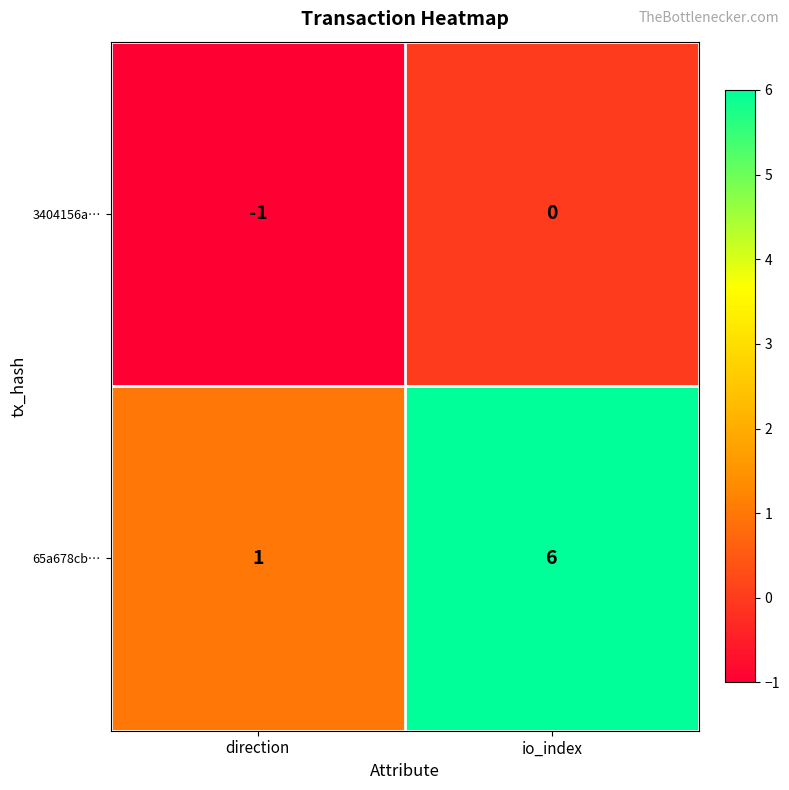

Reading left to right, extract all data points from this chart.

3404156a…: -1	0
65a678cb…: 1	6